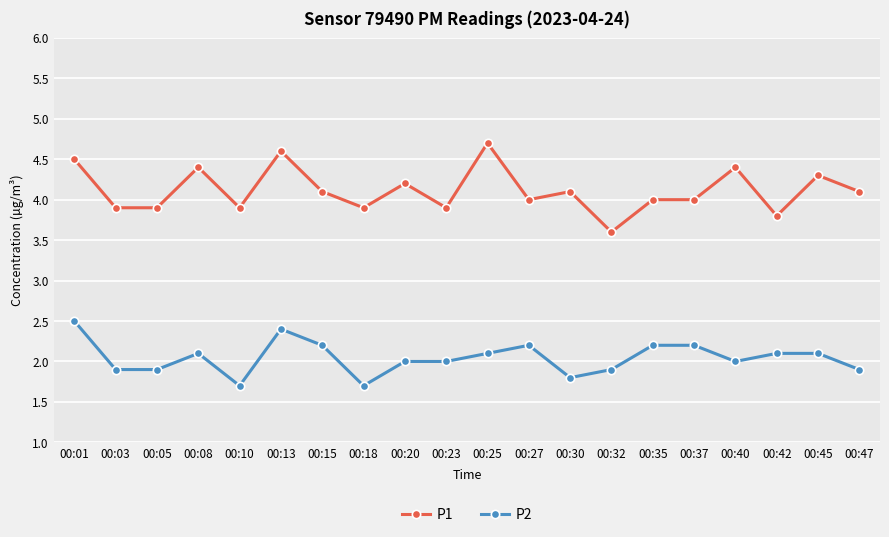

Which series has the largest total across all categories?

P1